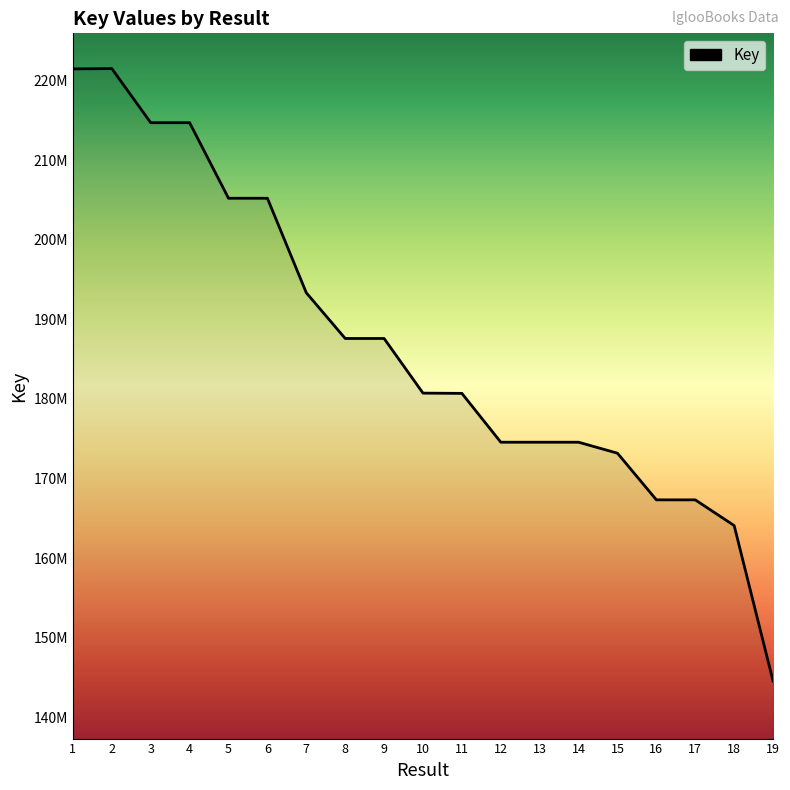

Where does the data first go above 180715839?

1